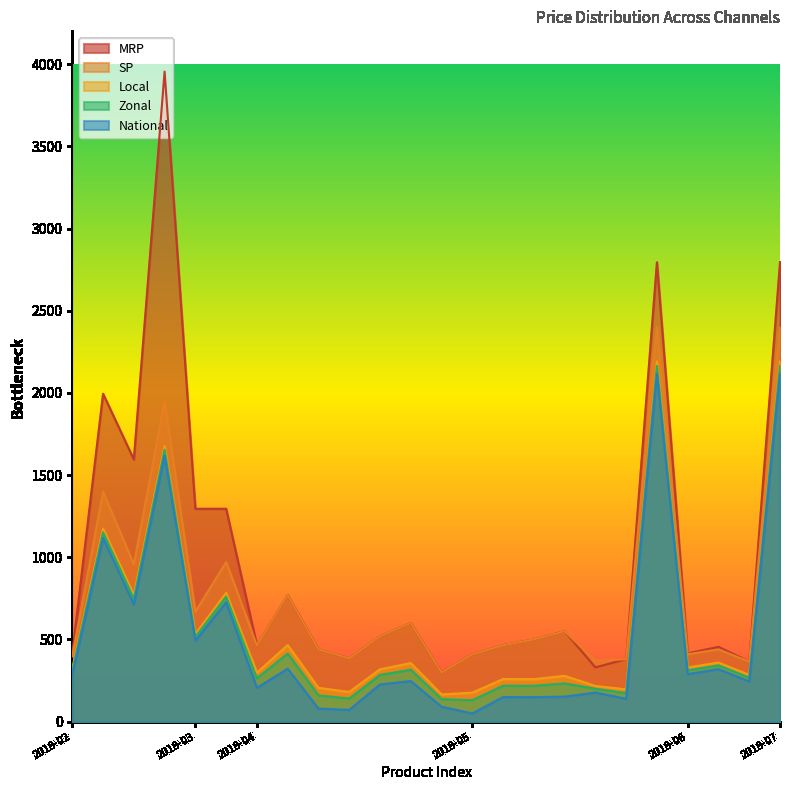

Reading left to right, what are all the values shown in this chart?

MRP: 415.0	1995.0	1595.0	3955.0	1295.0	1295.0	464.0	771.0	440.0	385.0	520.0	600.0	299.0	410.0	465.0	500.0	550.0	330.0	380.0	2795.0	415.0	455.0	365.0	2795.0
SP: 397.0	1399.0	957.0	1949.0	669.0	971.0	464.0	771.0	440.0	385.0	520.0	600.0	299.0	410.0	465.0	500.0	550.0	370.0	380.0	2399.0	410.0	440.0	365.0	2399.0
Local: 324.6	1174.8	771.0	1677.4	532.8	783.8	298.1	465.8	205.6	180.6	318.3	356.2	165.6	176.3	258.8	258.5	278.6	217.2	196.5	2192.0	329.5	359.5	284.5	2192.0
Zonal: 307.4	1151.8	748.0	1654.4	515.5	760.8	263.6	414.0	159.6	140.4	283.8	315.9	136.9	130.3	218.6	218.2	232.6	199.9	173.5	2163.3	312.2	342.2	267.2	2163.3
National: 284.4	1117.3	713.5	1619.9	492.5	726.3	206.1	322.0	79.1	71.4	226.3	246.9	90.9	49.8	149.6	149.2	152.1	176.9	139.0	2117.3	289.2	319.2	244.2	2117.3